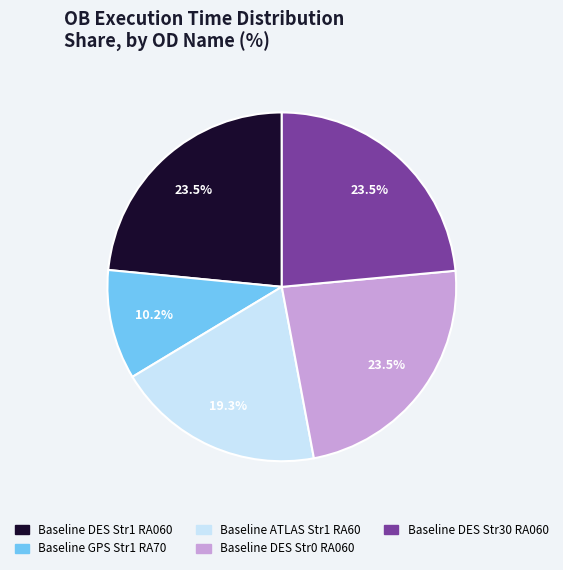

To the nearest percent, what is the difference between the largest and smallest slice percentages?

13%